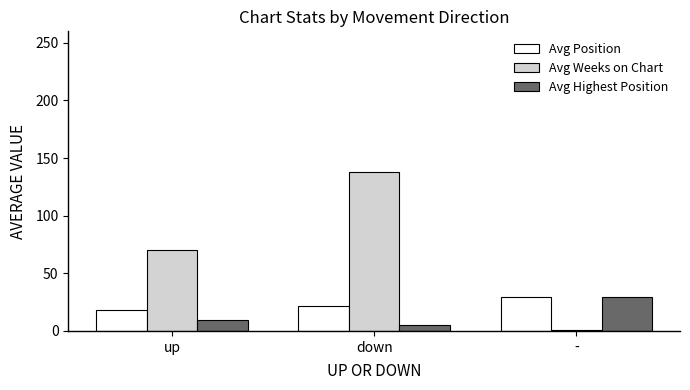

Which series has the widest spread of values?

Avg Weeks on Chart